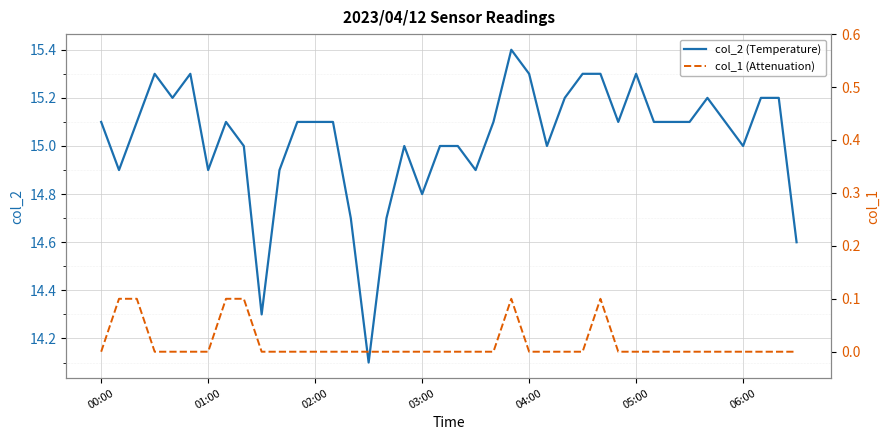

True or false: col_2 (Temperature) and col_1 (Attenuation) intersect in this chart.

False